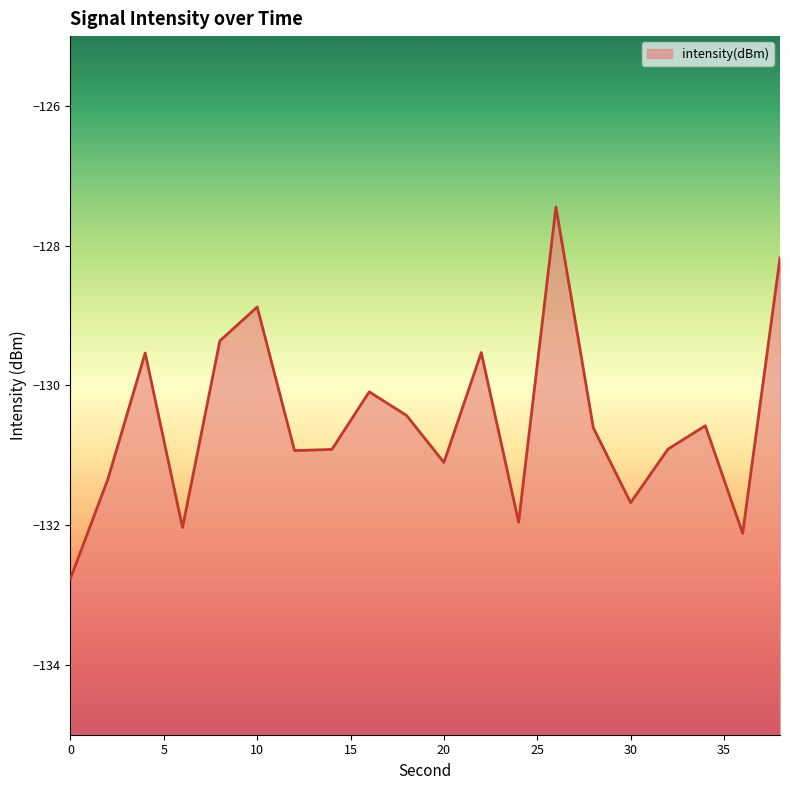

Does the chart display data point markers on the line(s)?

No